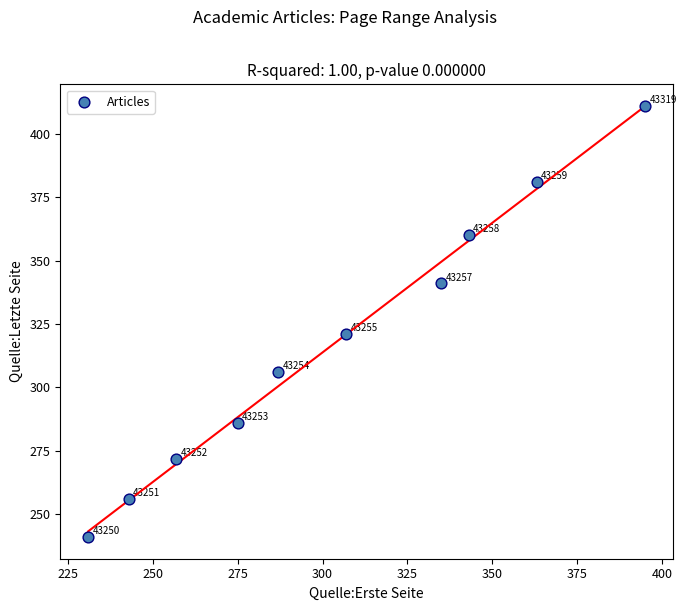

What Y value in the scatter plot is closest to 326?

321